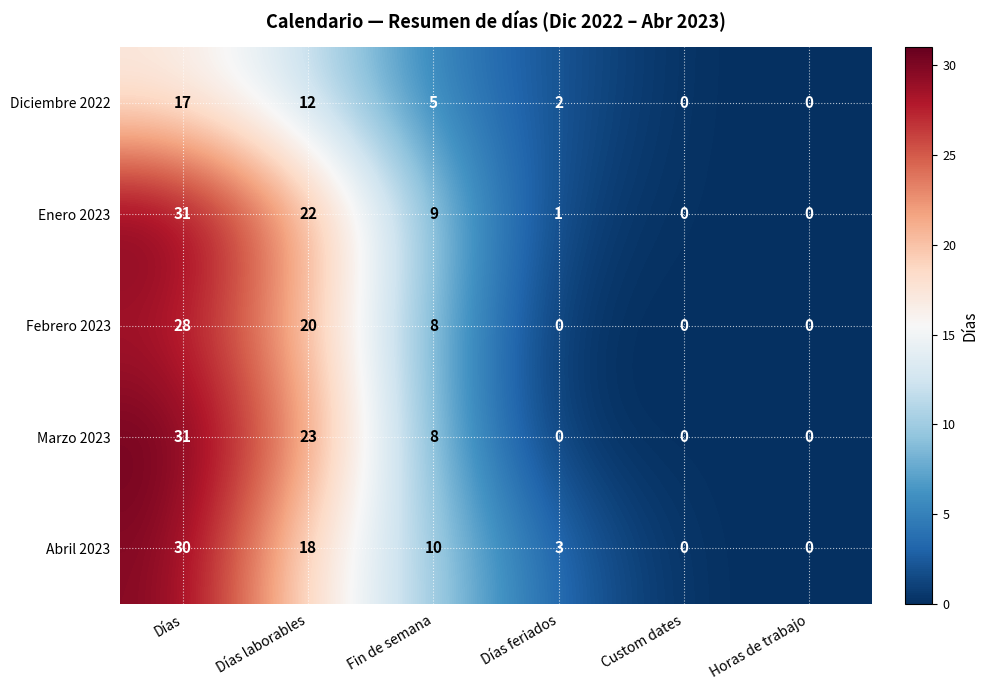

What is the highest value of the Febrero 2023 series?

28